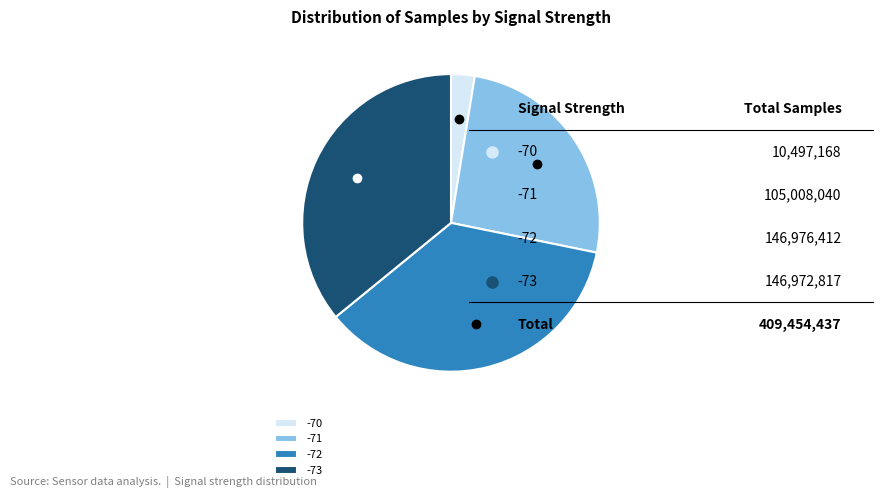

Do -73 and -71 together represent more than half of the pie?

Yes